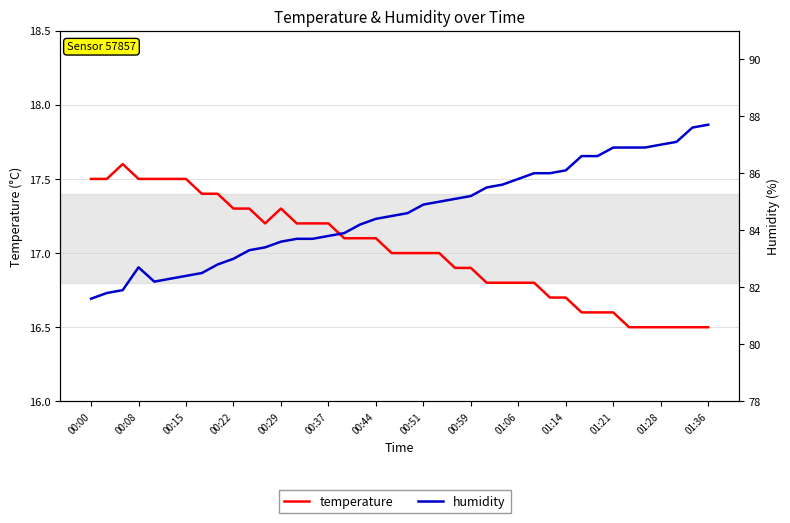

Reading left to right, transcribe all the data shown in this chart.

temperature: 17.5	17.5	17.6	17.5	17.5	17.5	17.5	17.4	17.4	17.3	17.3	17.2	17.3	17.2	17.2	17.2	17.1	17.1	17.1	17.0	17.0	17.0	17.0	16.9	16.9	16.8	16.8	16.8	16.8	16.7	16.7	16.6	16.6	16.6	16.5	16.5	16.5	16.5	16.5	16.5
humidity: 81.6	81.8	81.9	82.7	82.2	82.3	82.4	82.5	82.8	83.0	83.3	83.4	83.6	83.7	83.7	83.8	83.9	84.2	84.4	84.5	84.6	84.9	85.0	85.1	85.2	85.5	85.6	85.8	86.0	86.0	86.1	86.6	86.6	86.9	86.9	86.9	87.0	87.1	87.6	87.7